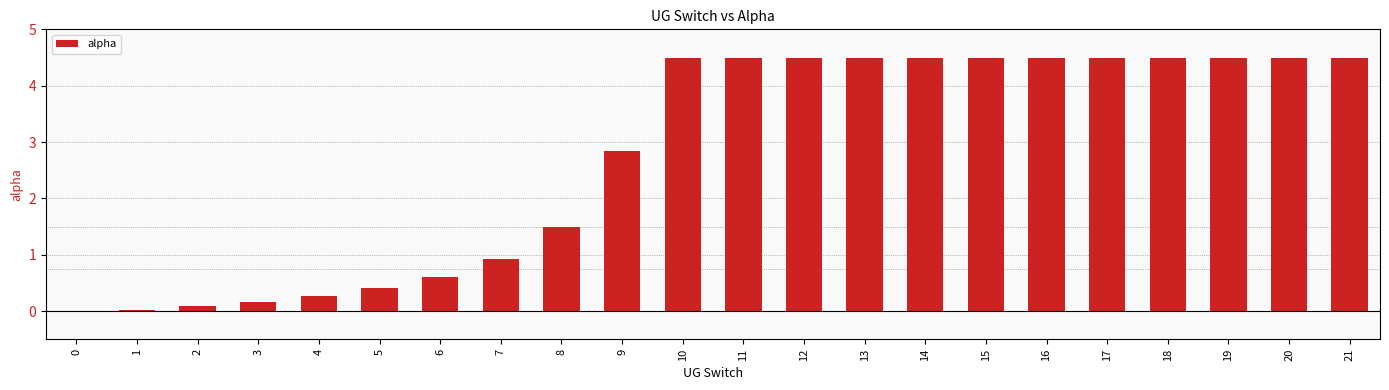

What is the maximum value shown in the chart?

4.5